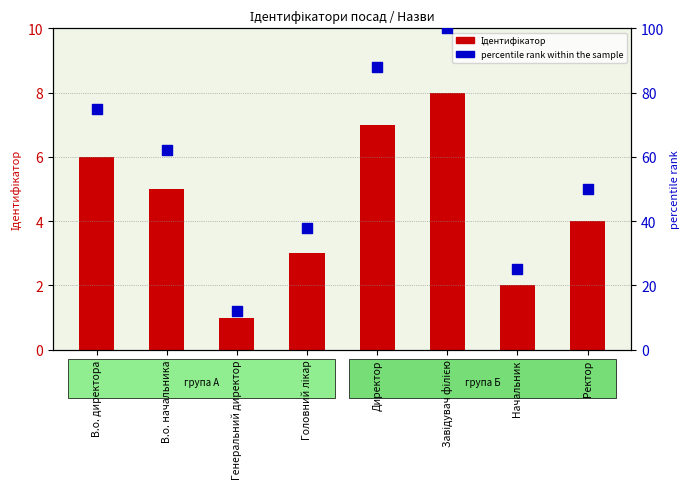

Which series has the largest Y range (max minus min)?

percentile rank within the sample